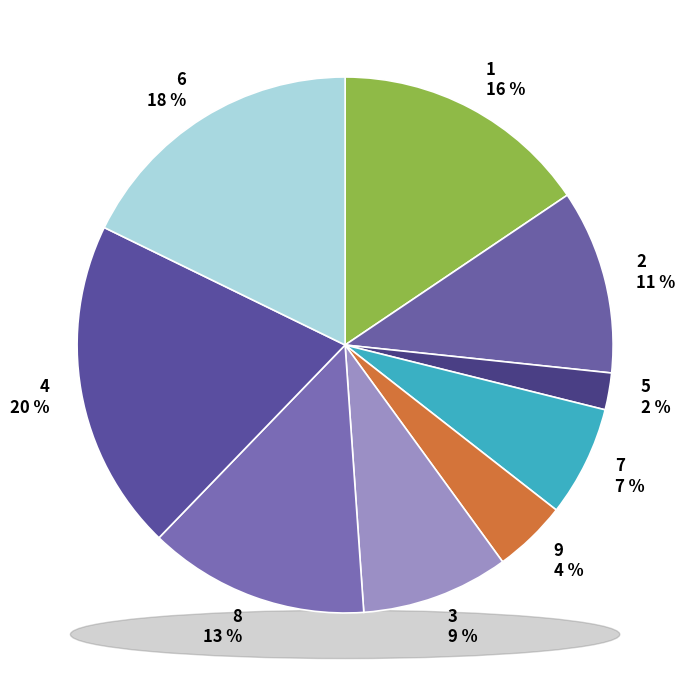

To the nearest percent, what percentage of the pie is 6?

18%